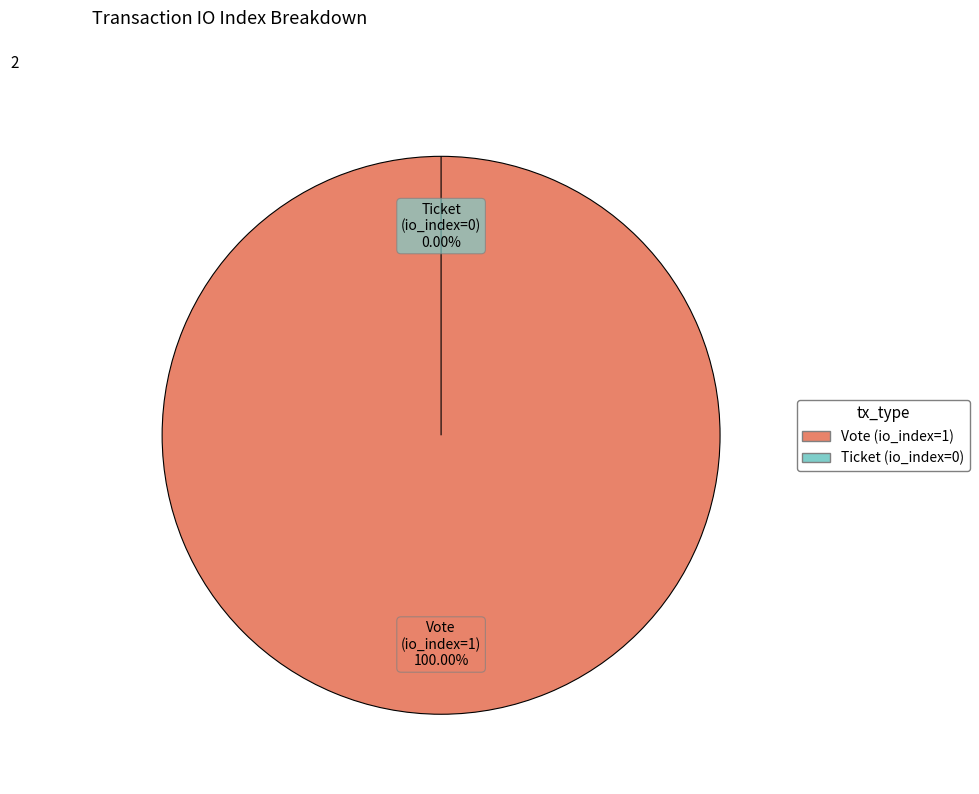

Between Vote (io_index=1) and Ticket (io_index=0), which is larger?

Vote (io_index=1)